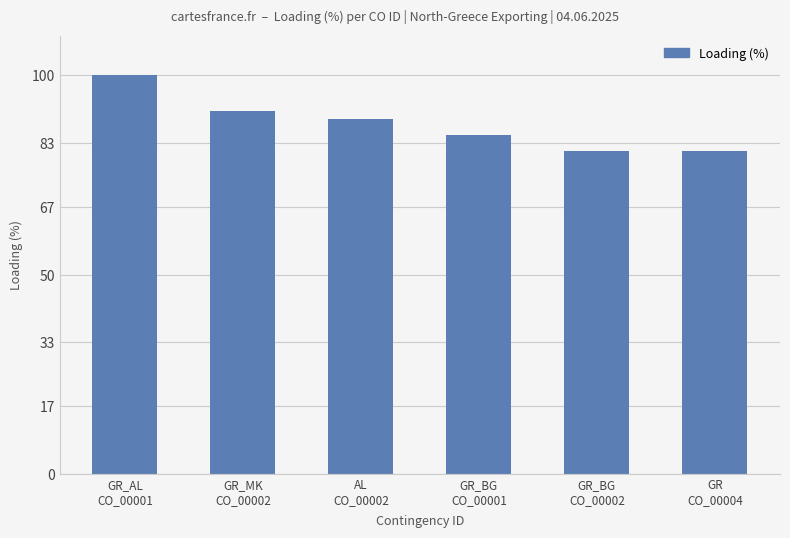

What is the approximate value at GR_BG
CO_00002, to the nearest 10?

80